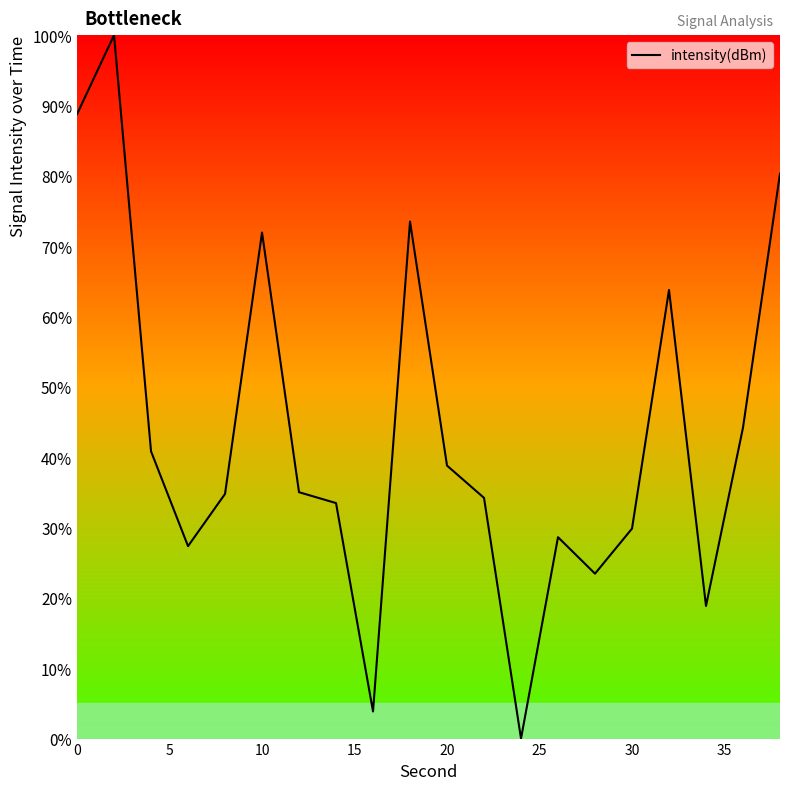

What is the greatest value displayed?

100.0